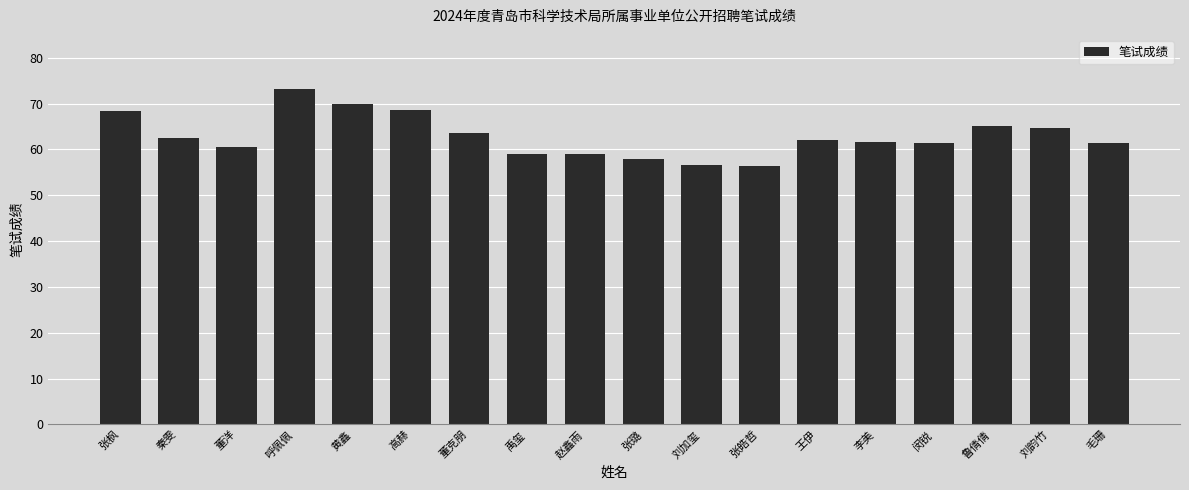

Does the chart contain any negative values?

No